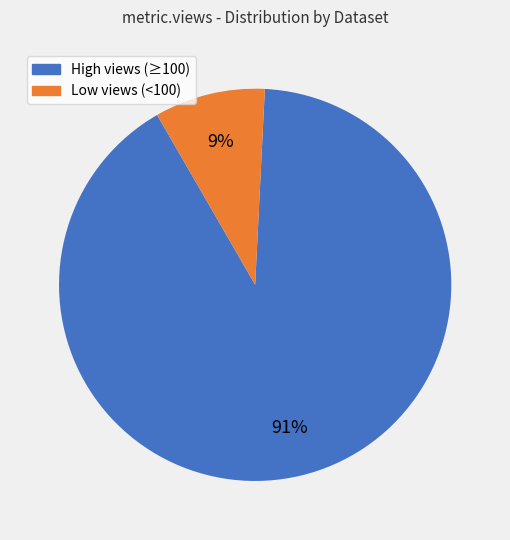

To the nearest percent, what is the average slice percentage?

50%